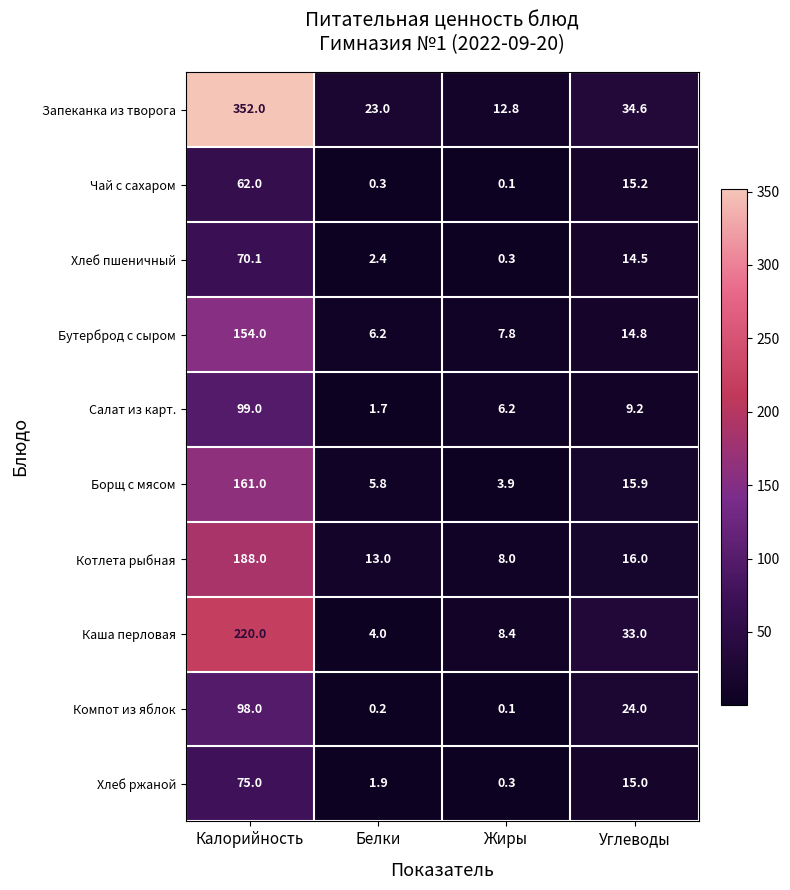

What is the greatest value displayed?

352.0